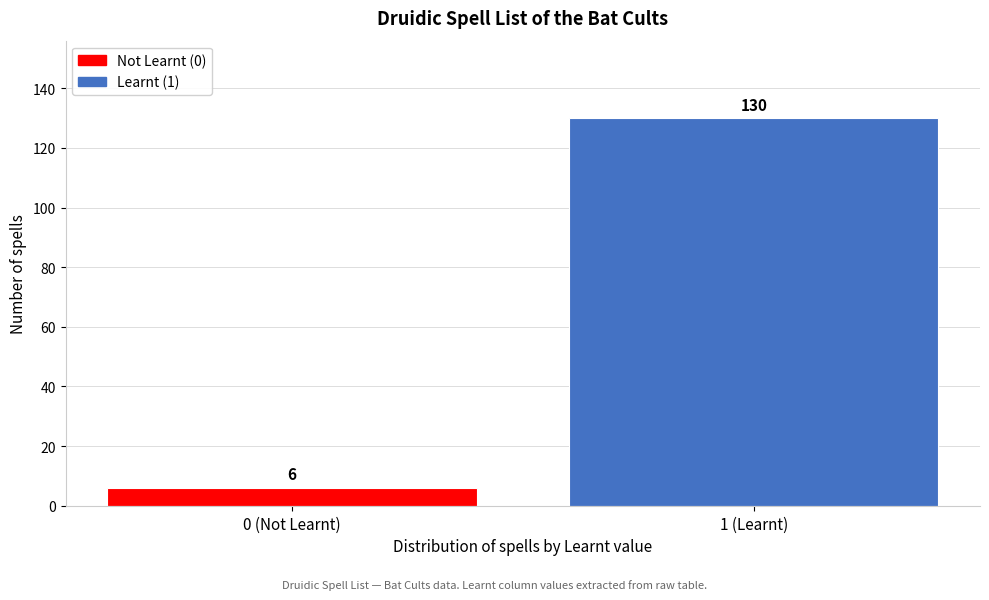

Reading left to right, extract all data points from this chart.

6	130